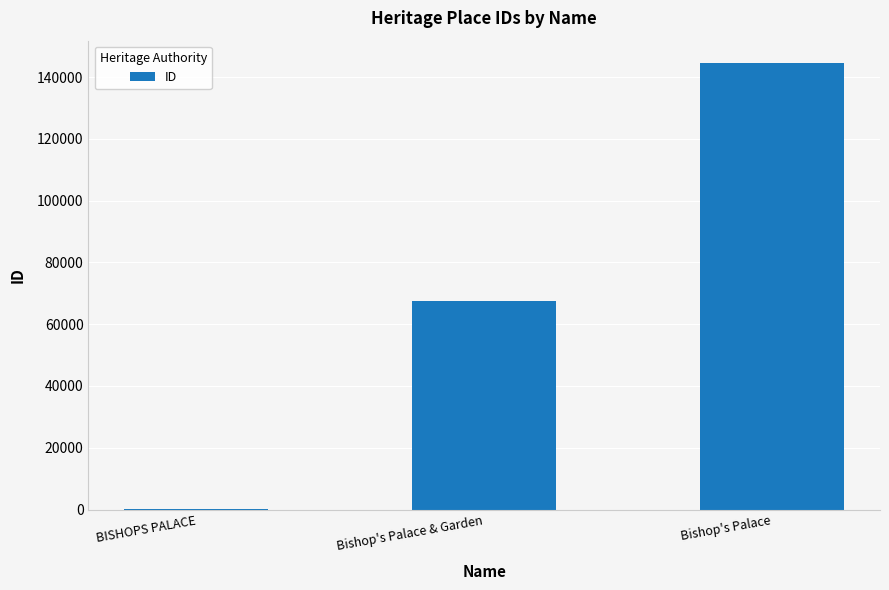

What is the greatest value displayed?

144570